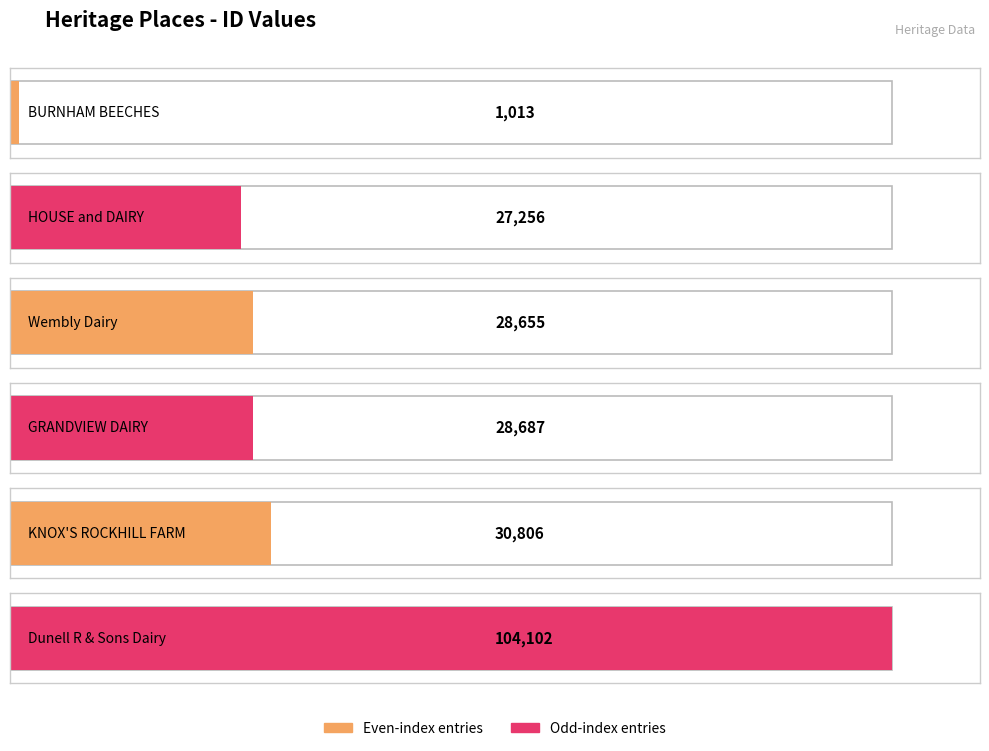

Count the number of categories in the chart.

6